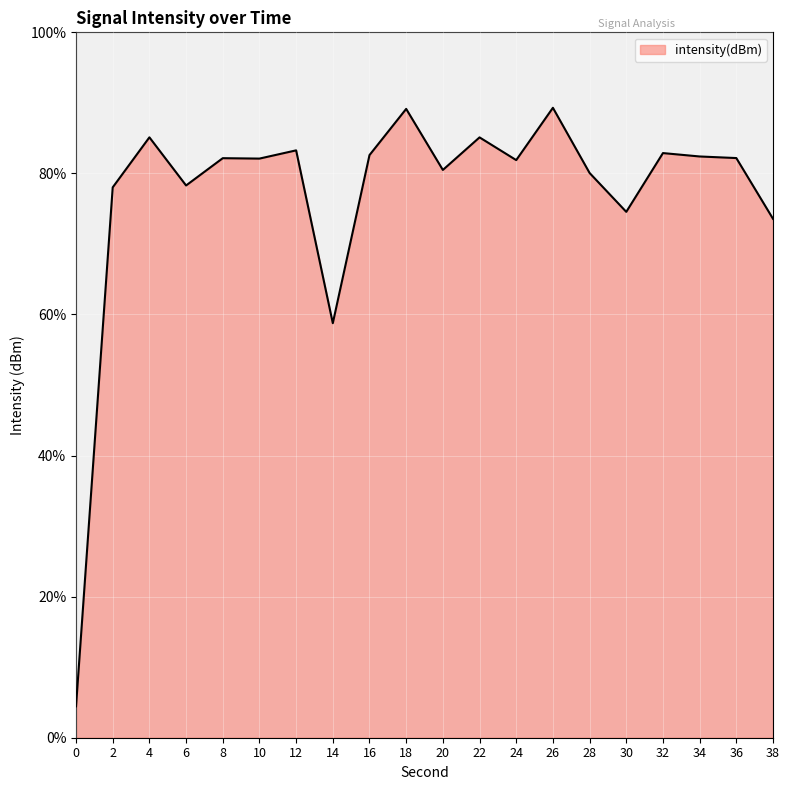

What is the smallest value displayed?

4.5